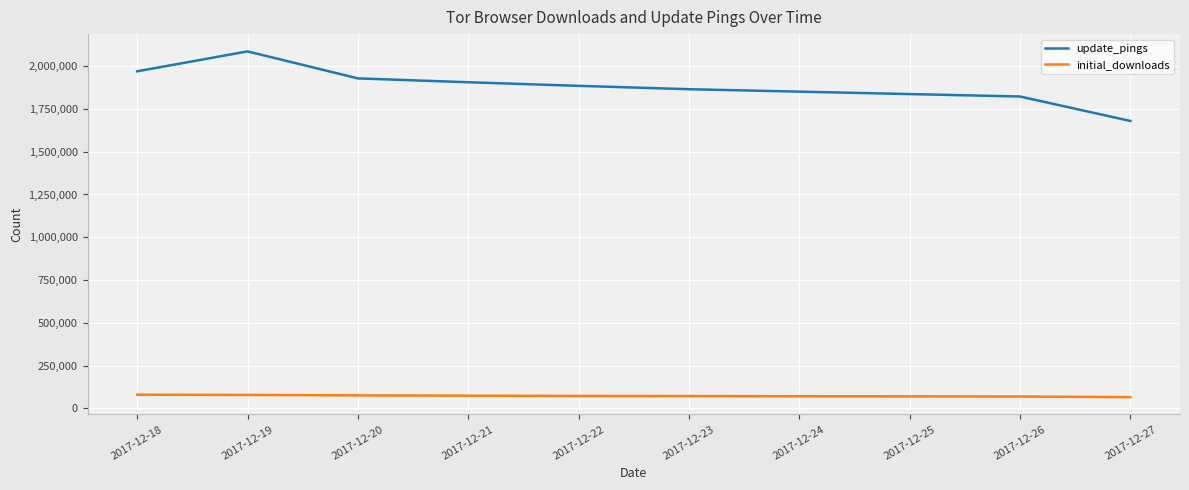

Which series has the widest spread of values?

update_pings